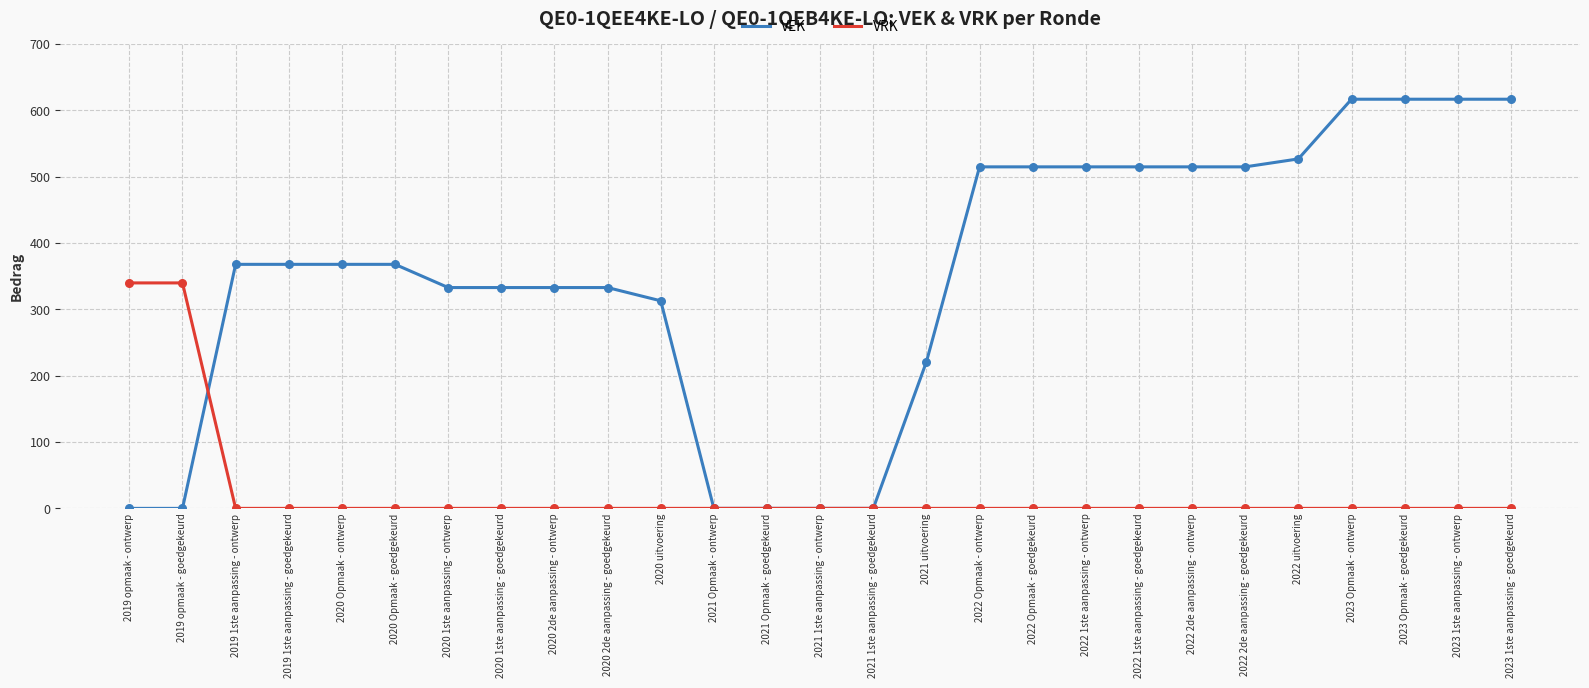

At how many categories does at least one series exceed 10?

23